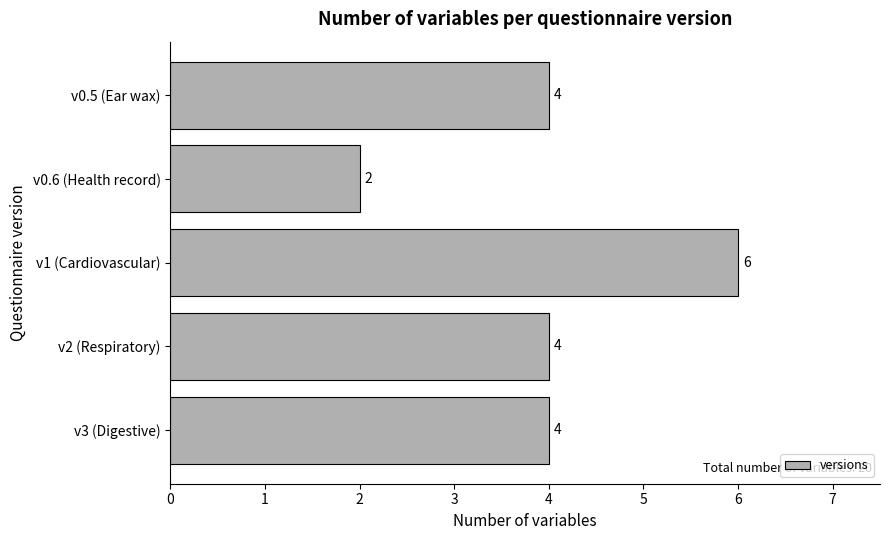

The chart shows a value of 9 at v1 (Cardiovascular). True or false?

False